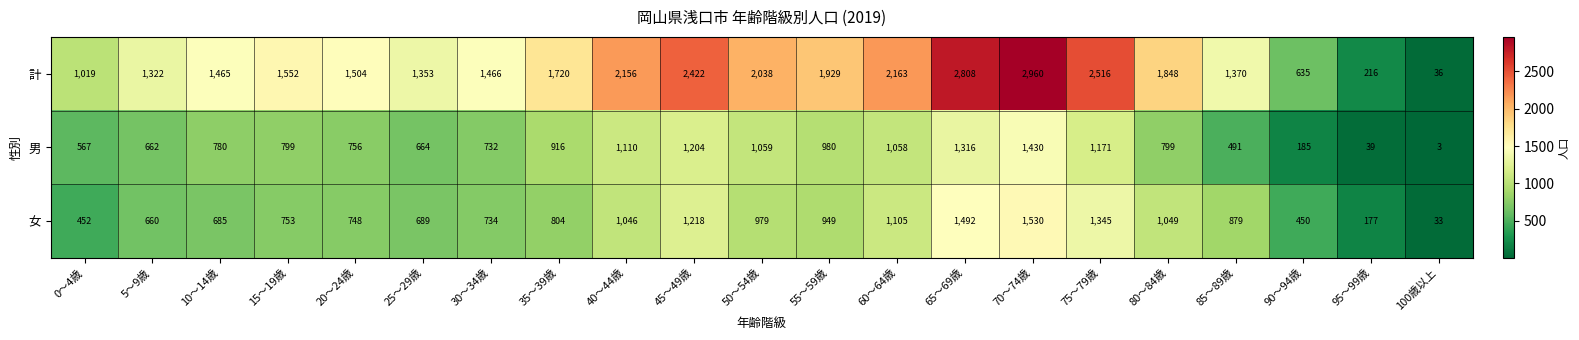

At which label is 計 closest to 1498?

20～24歳